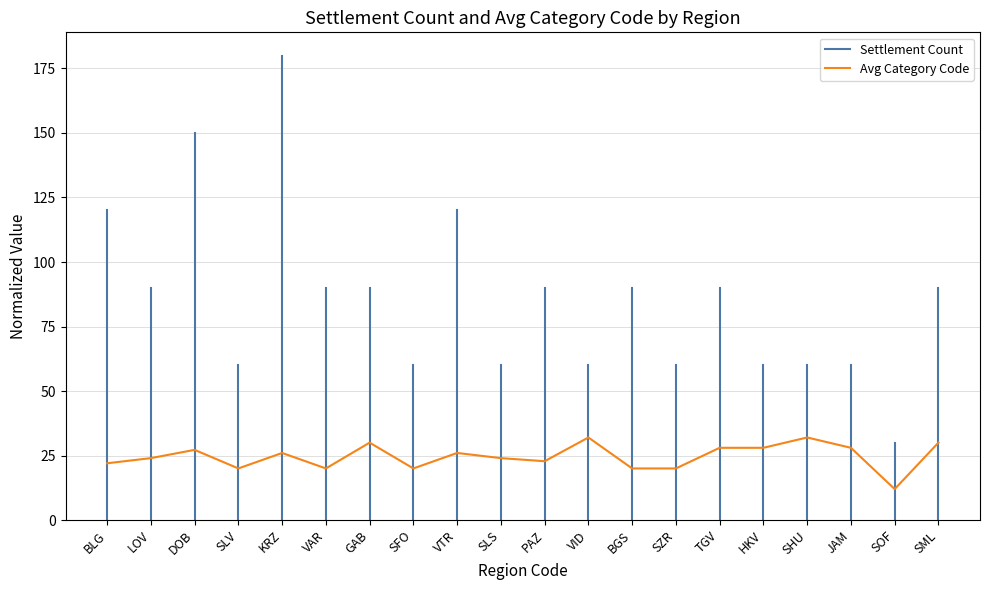

Which category has the highest value across all series?

VID